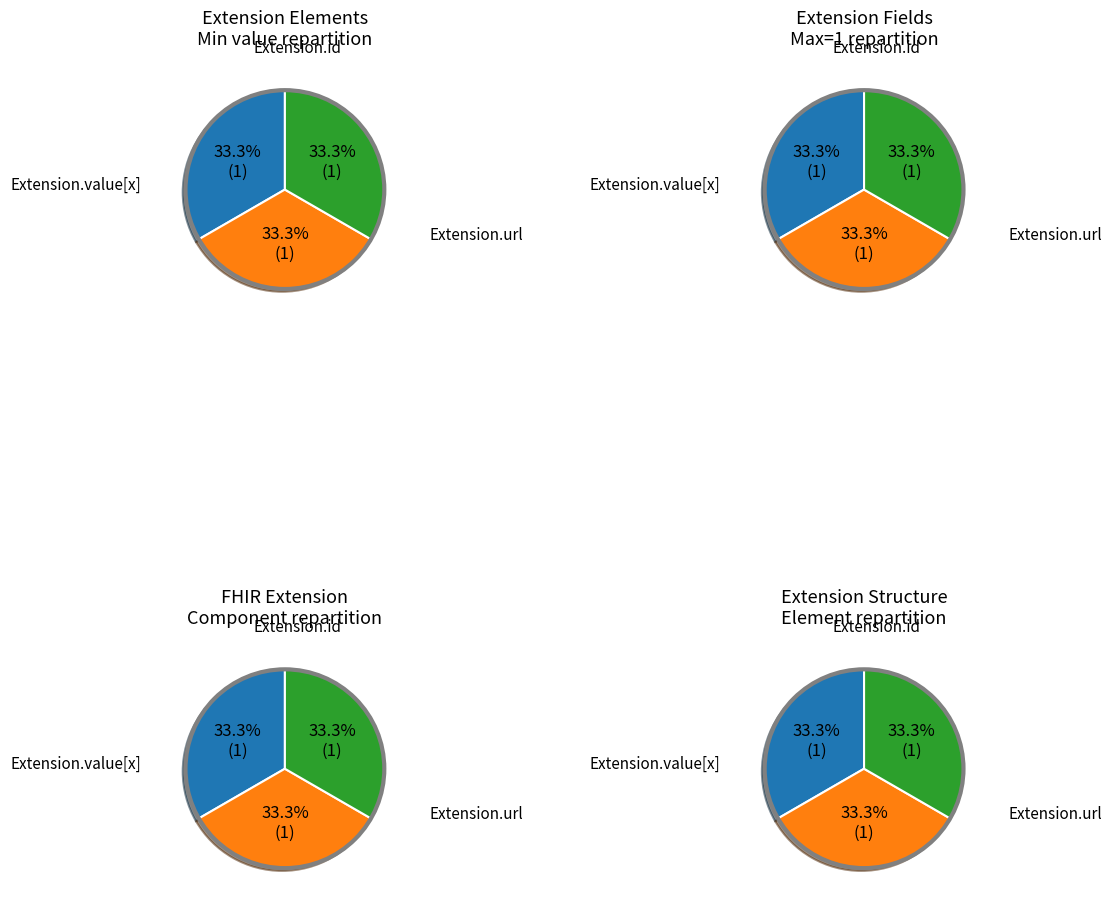

Is the sum of Extension and Extension.url greater than half?

Yes